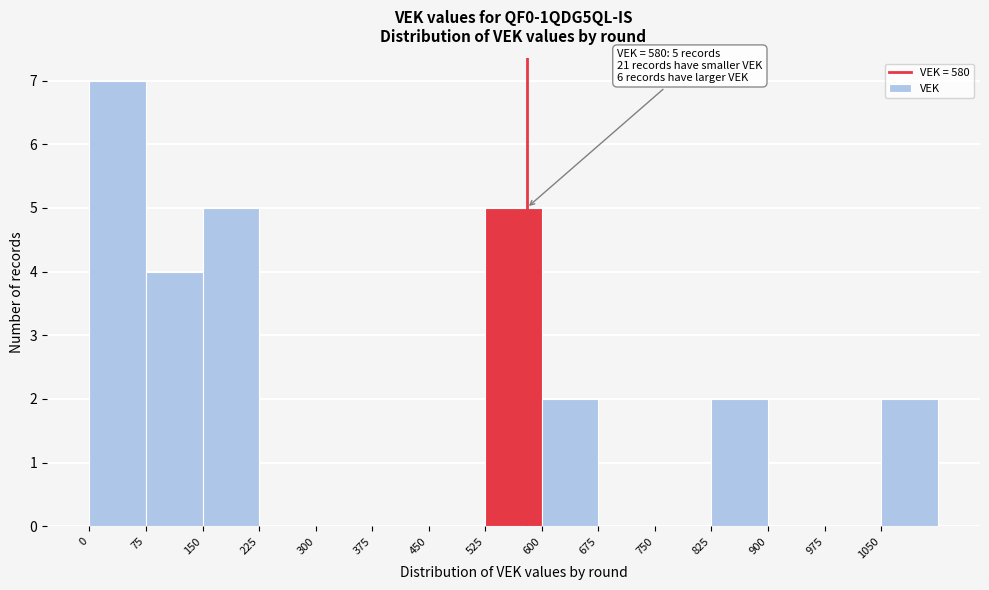

Which range on the x-axis has the tallest bar?

0 to 75